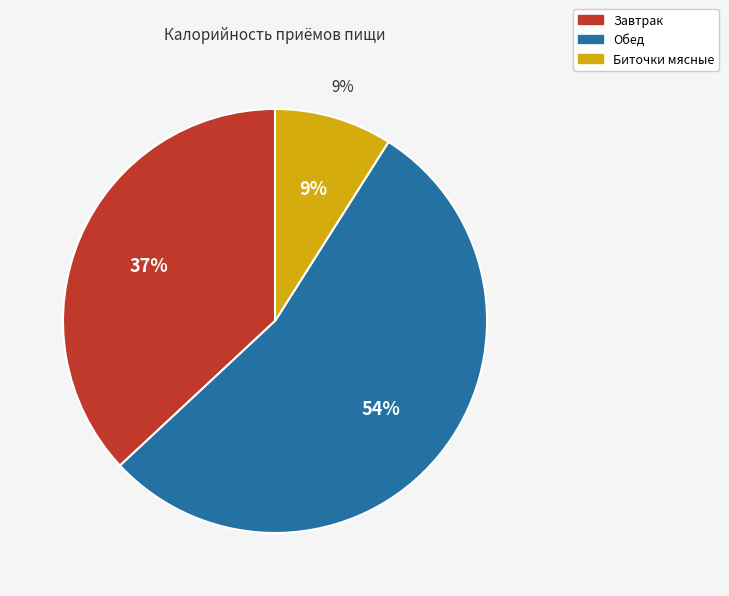

How many segments does this pie chart have?

3